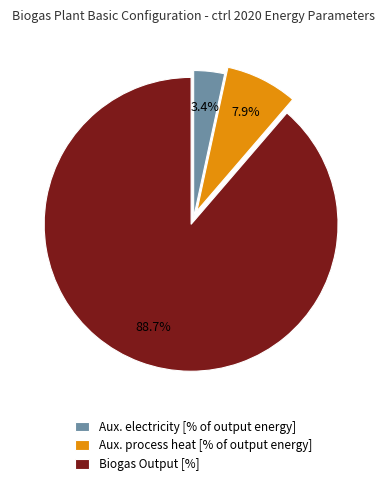

Which has a higher value, Biogas Output [%] or Aux. process heat [% of output energy]?

Biogas Output [%]